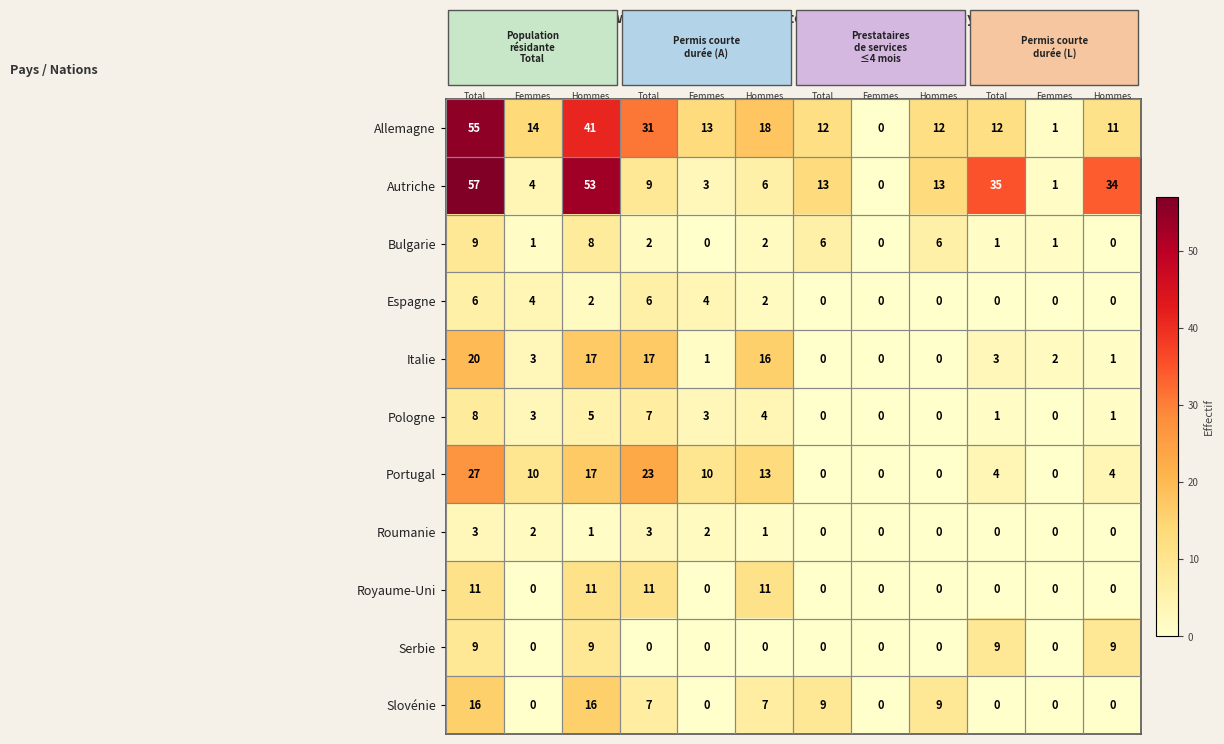

At how many categories does at least one series exceed 5?

10